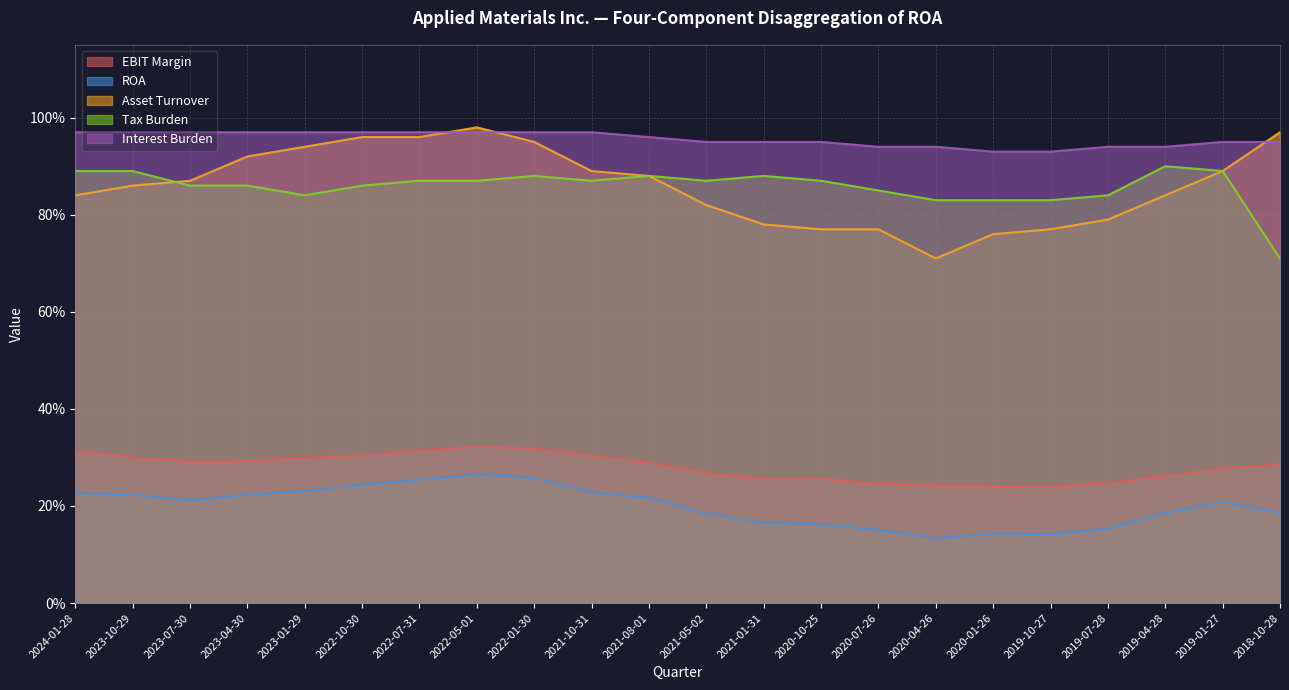

At how many categories does at least one series exceed 0?

22